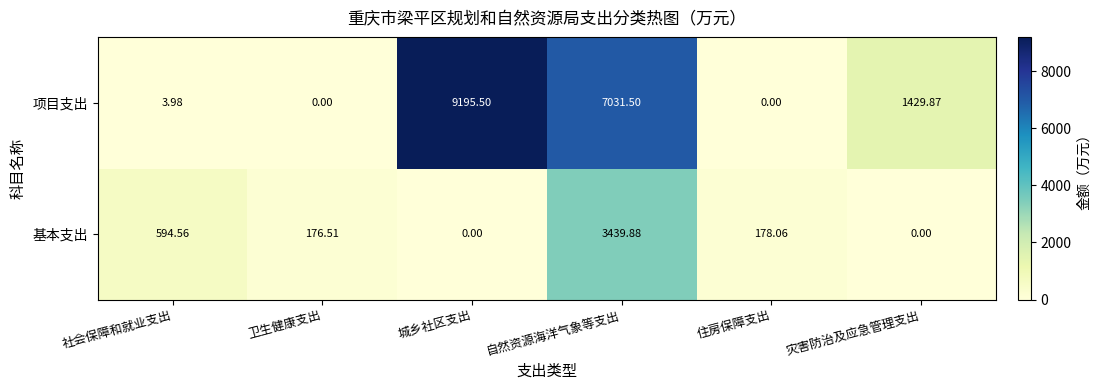

Which series has the largest range (max minus min)?

项目支出